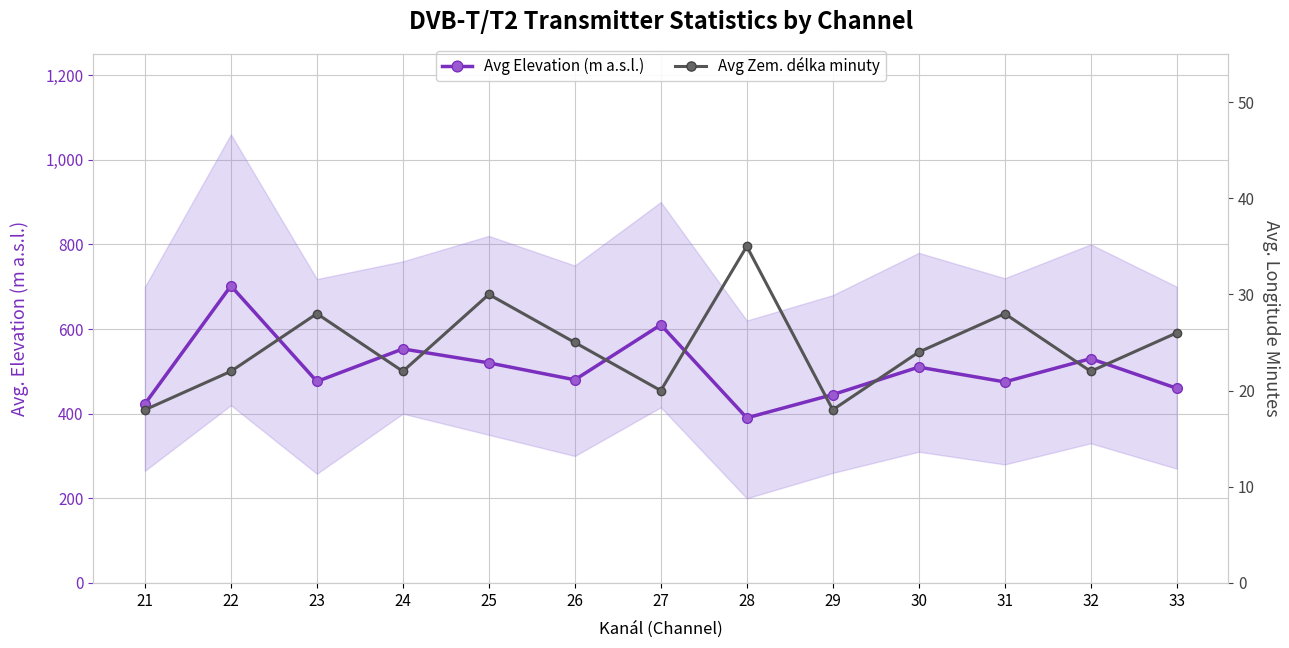

True or false: Avg Elevation (m a.s.l.) and Avg Zem. délka minuty cross at least once.

False